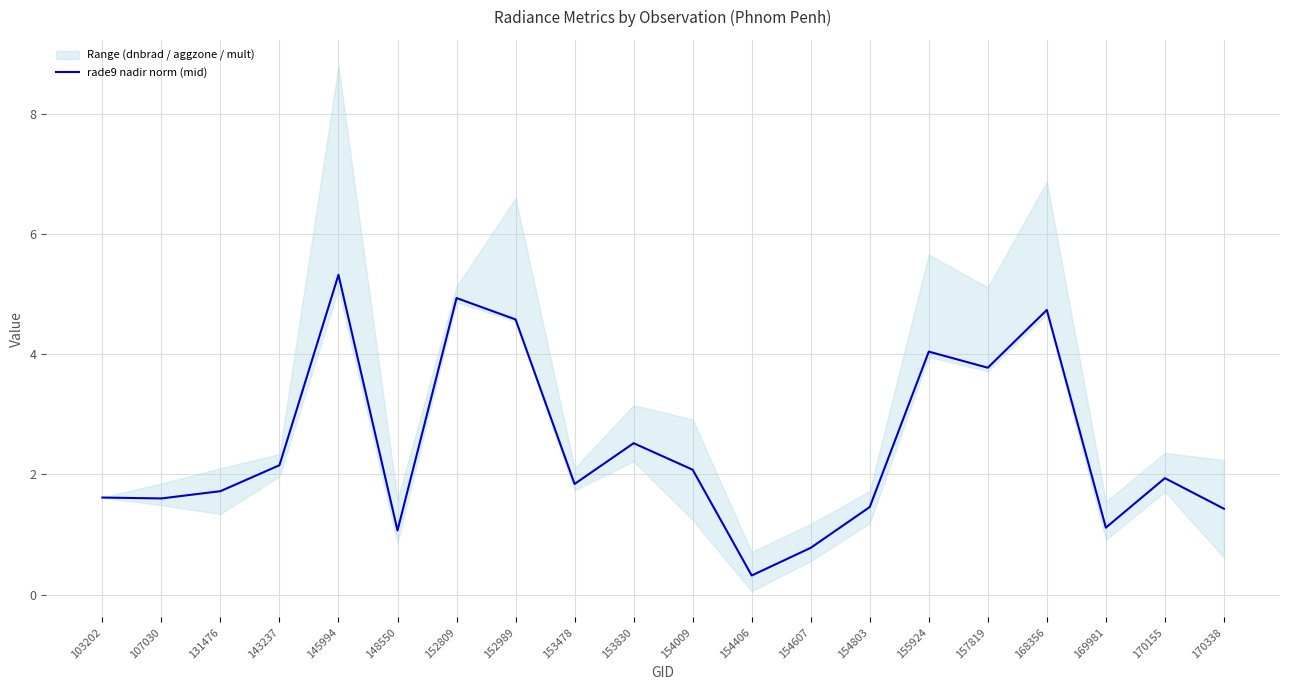

Rank the categories by value from highest to lowest.

145994, 152809, 168356, 152989, 155924, 157819, 153830, 143237, 154009, 170155, 153478, 131476, 103202, 107030, 154803, 170338, 169981, 148550, 154607, 154406